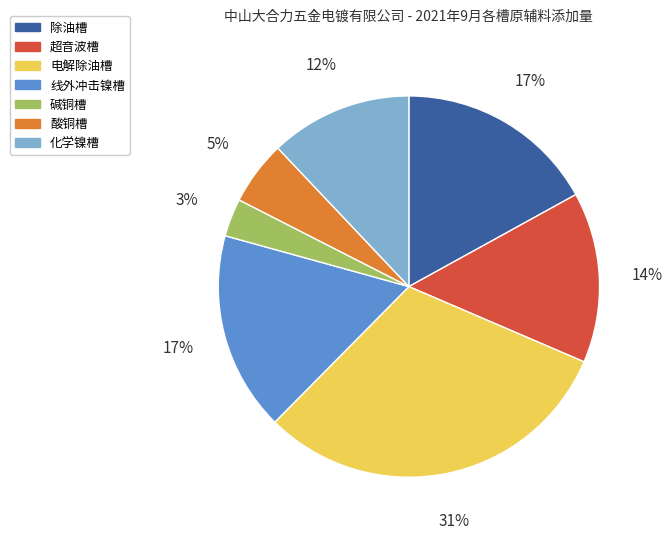

Between 化学镍槽 and 线外冲击镍槽, which is larger?

线外冲击镍槽